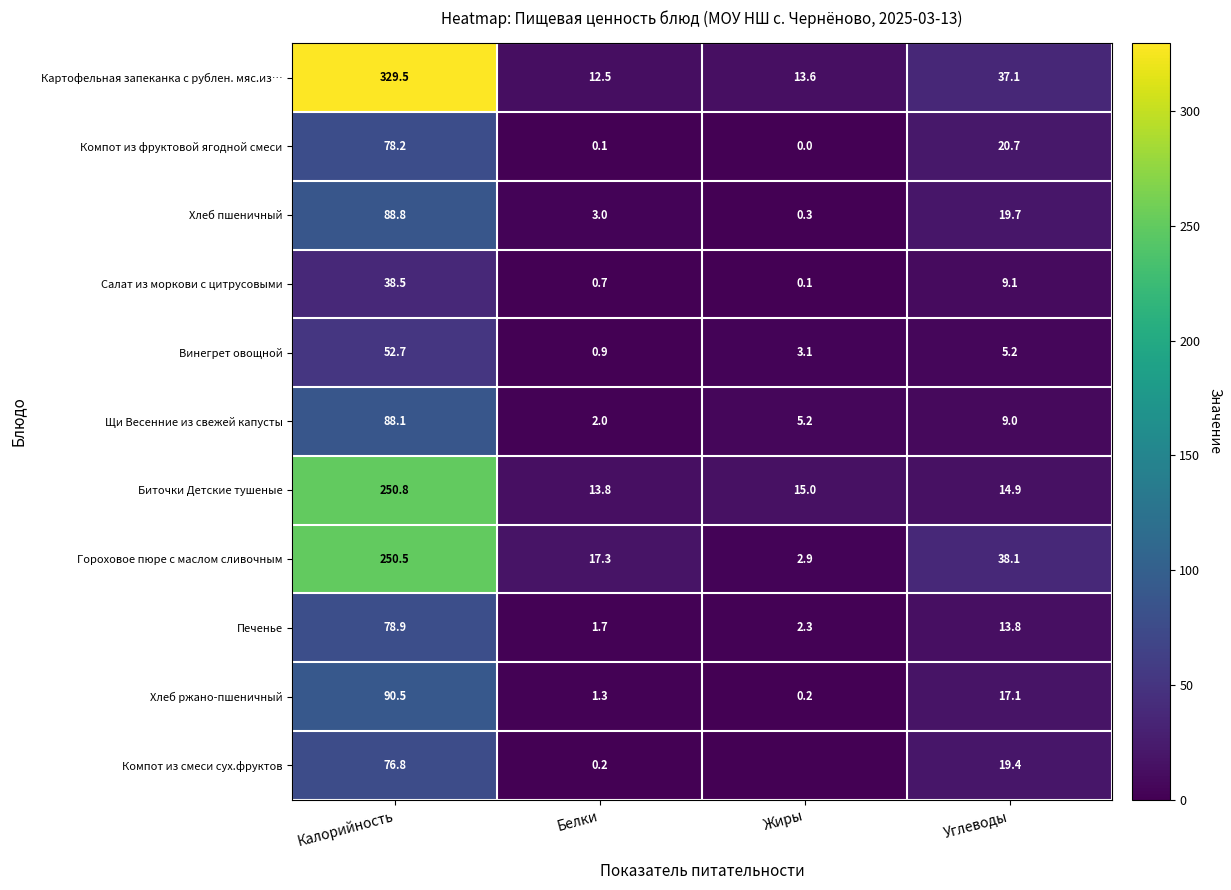

At which label does Хлеб ржано-пшеничный first exceed 17?

Калорийность